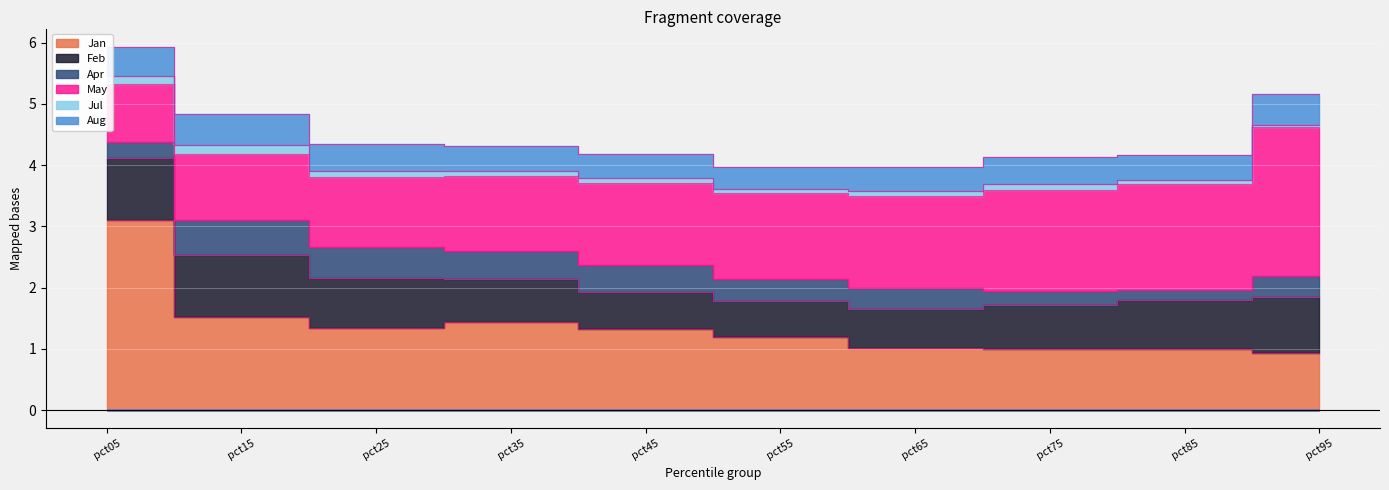

The Apr series shows 0.3 at pct25. True or false?

False